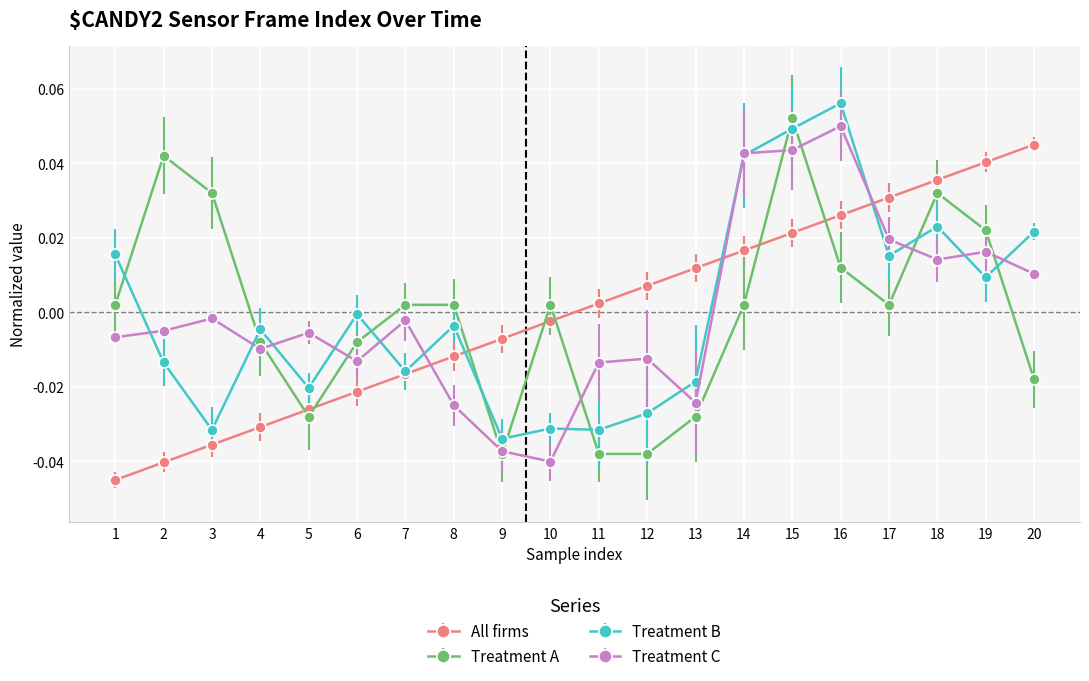

Where is the first local maximum for Treatment A?

2